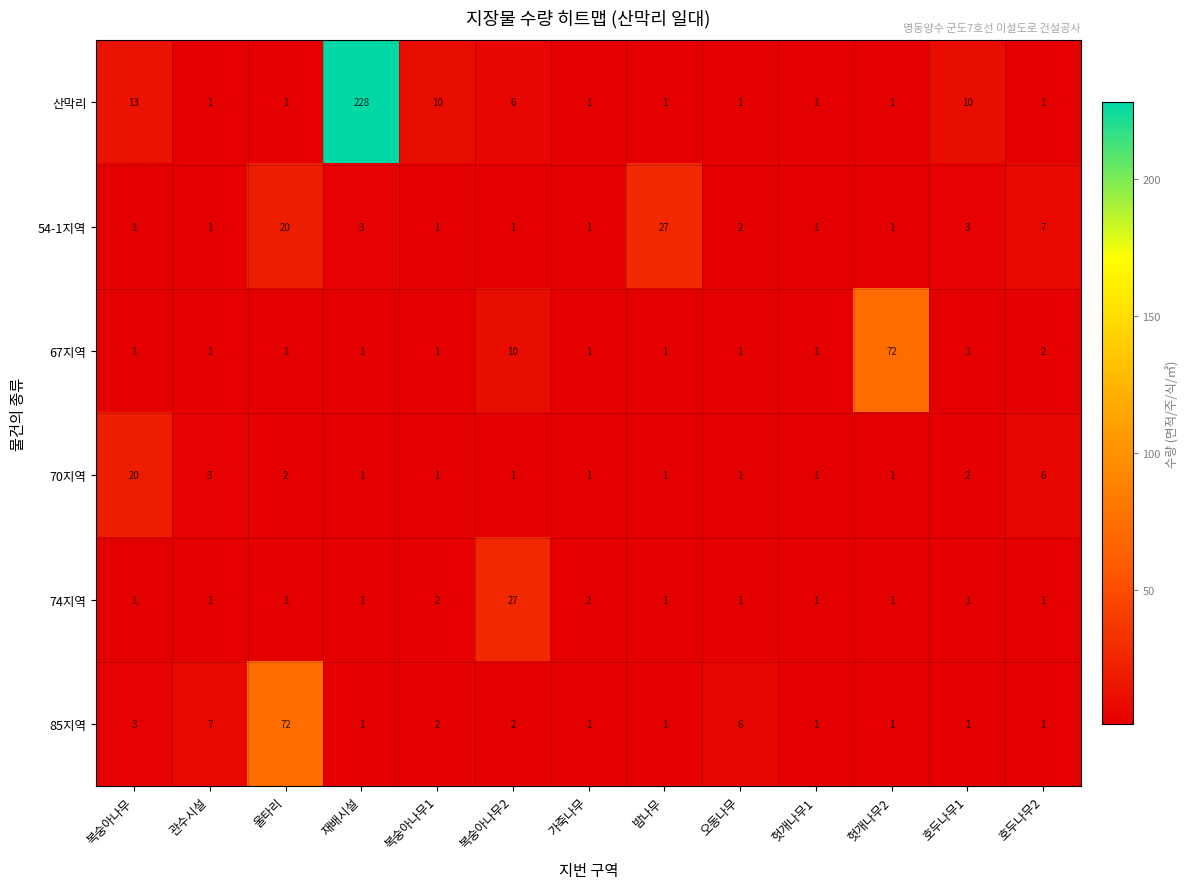

At how many categories does at least one series exceed 114?

1